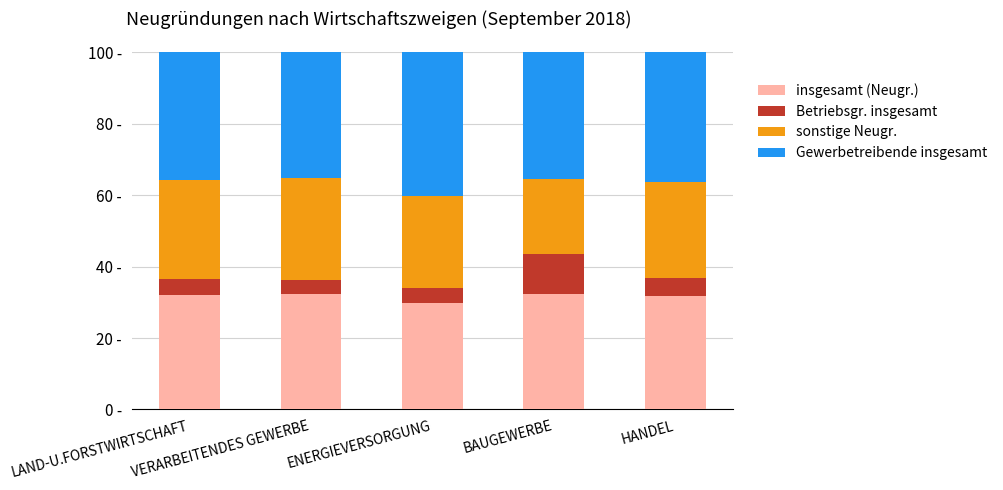

Are the bars horizontal?

No